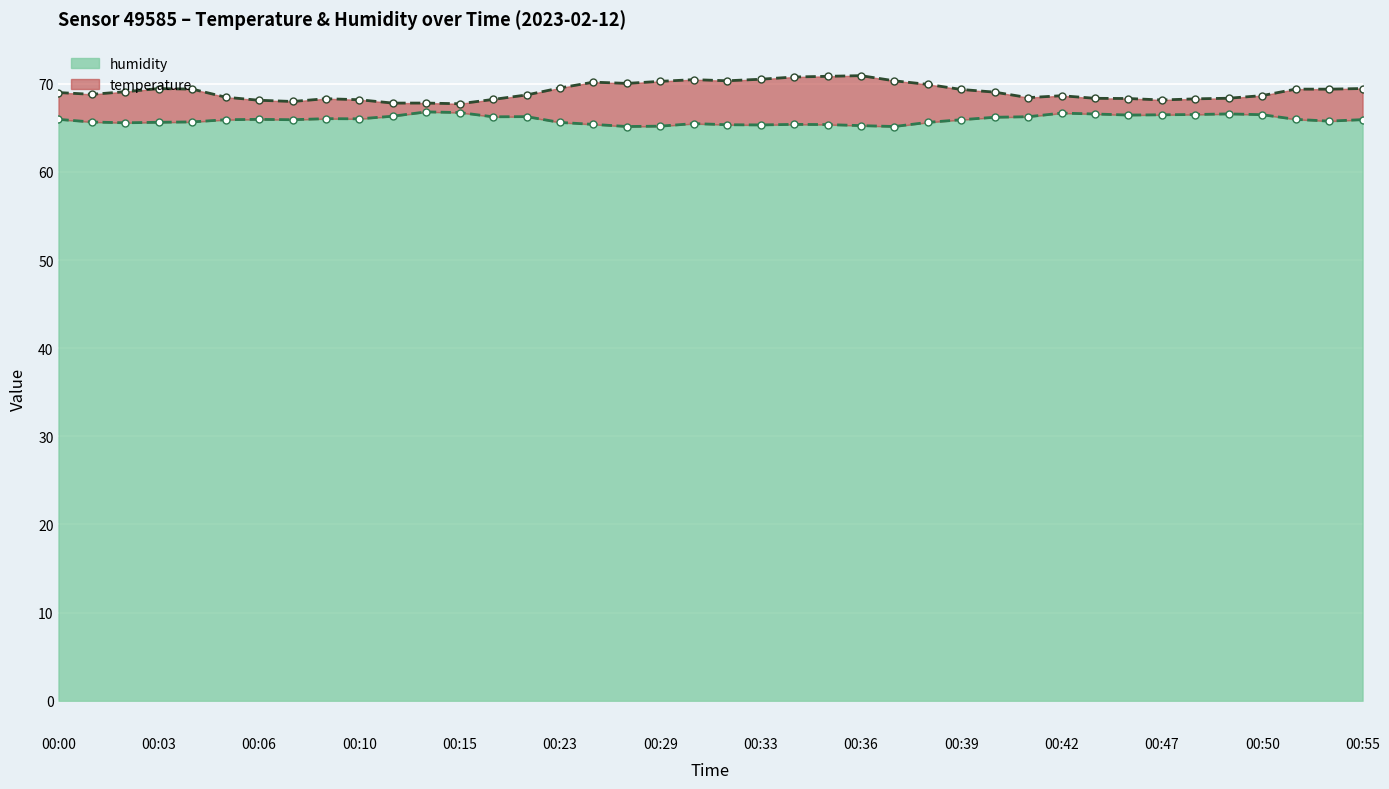

True or false: humidity and temperature cross at least once.

False